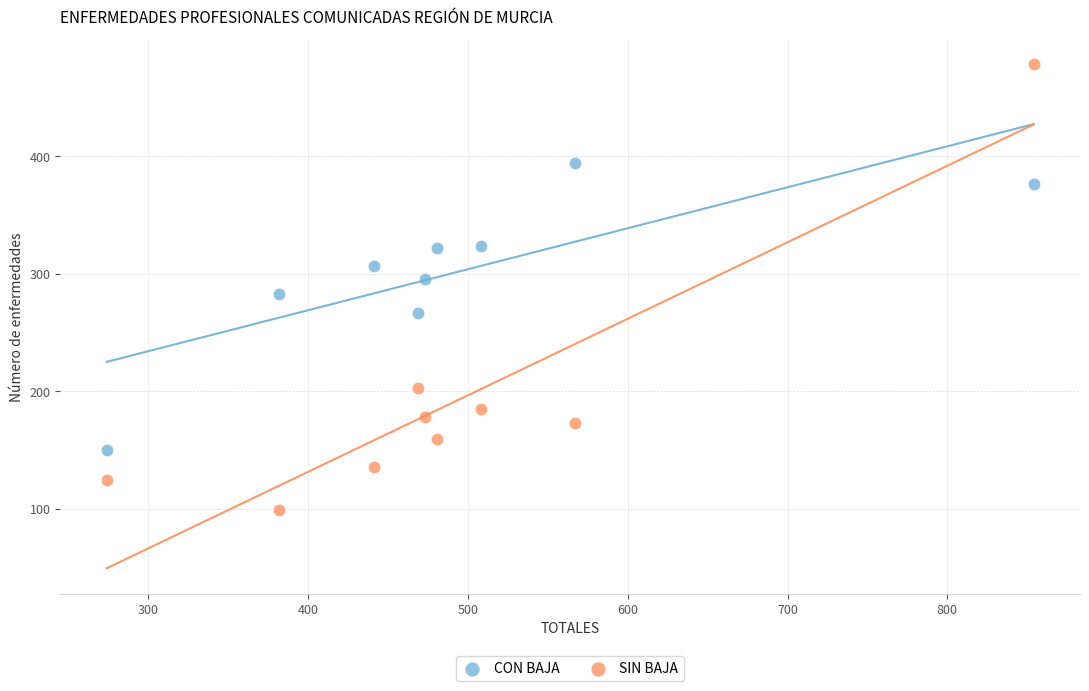

In the CON BAJA series, what Y value is closest to 272?

266